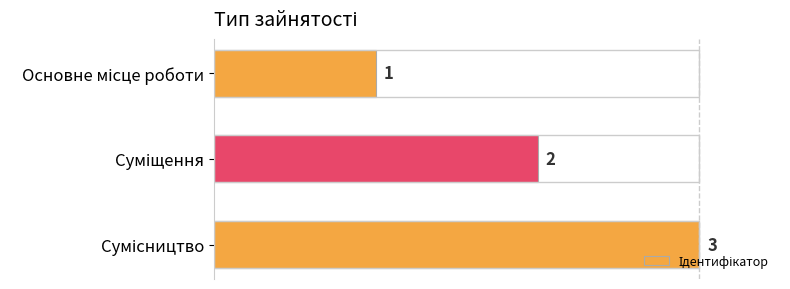

What is the value of the 3rd bar from the top?

3